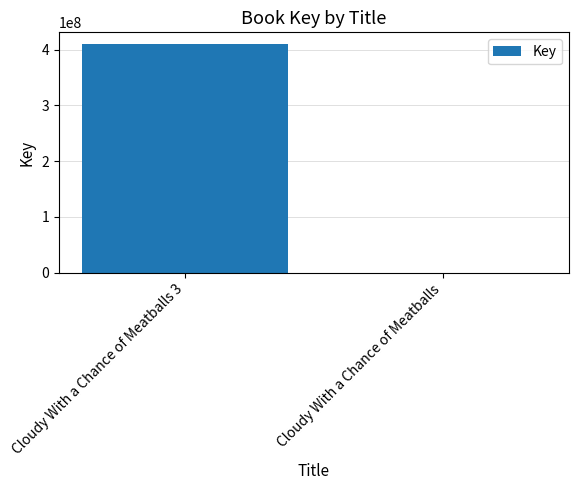

Are the bars horizontal?

No